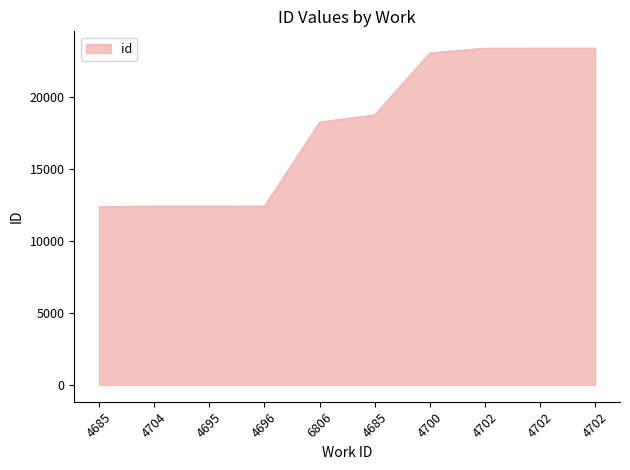

Approximately how many times larger is the value at 4695 compared to 4702?

0.5